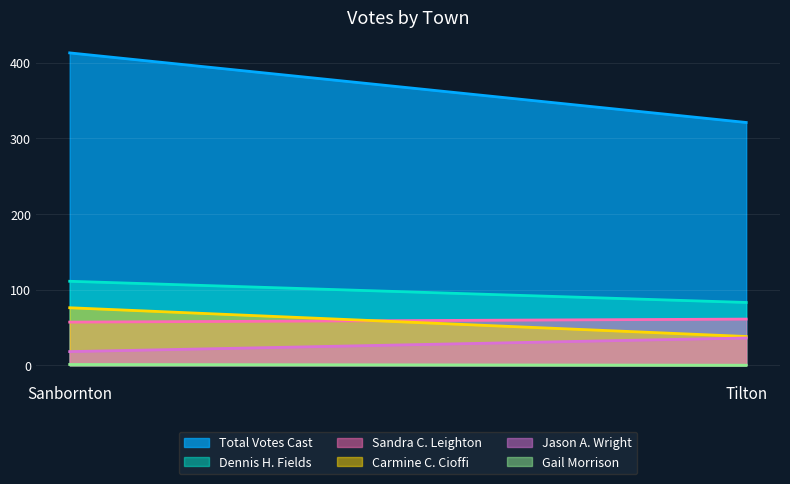

Reading left to right, list all the values displayed in this chart.

Dennis H. Fields: 111	83
Sandra C. Leighton: 57	61
Carmine C. Cioffi: 76	38
Jason A. Wright: 18	36
Total Votes Cast: 413	321
Gail Morrison: 1	0